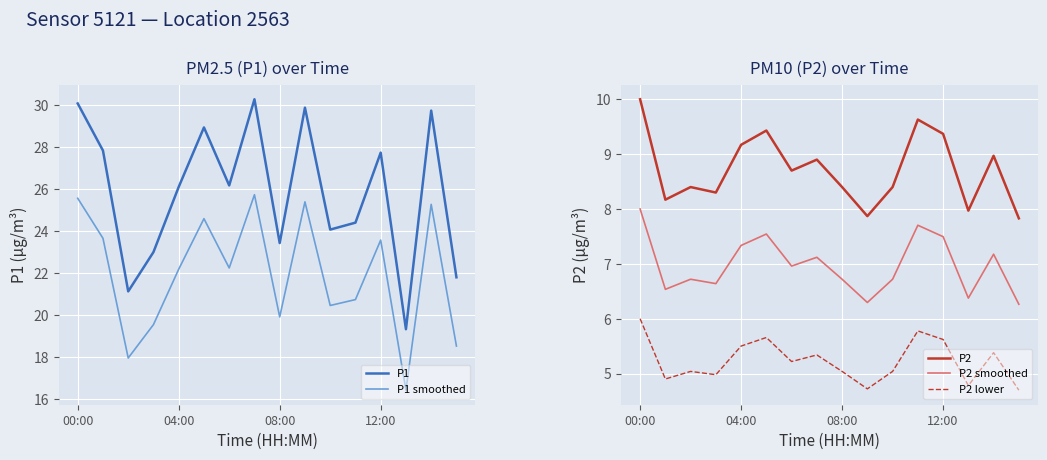

True or false: P1 smoothed and P2 cross at least once.

False